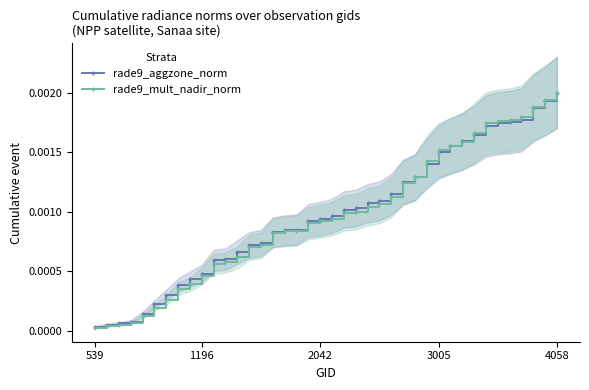

At which label is rade9_aggzone_norm closest to 0?

539